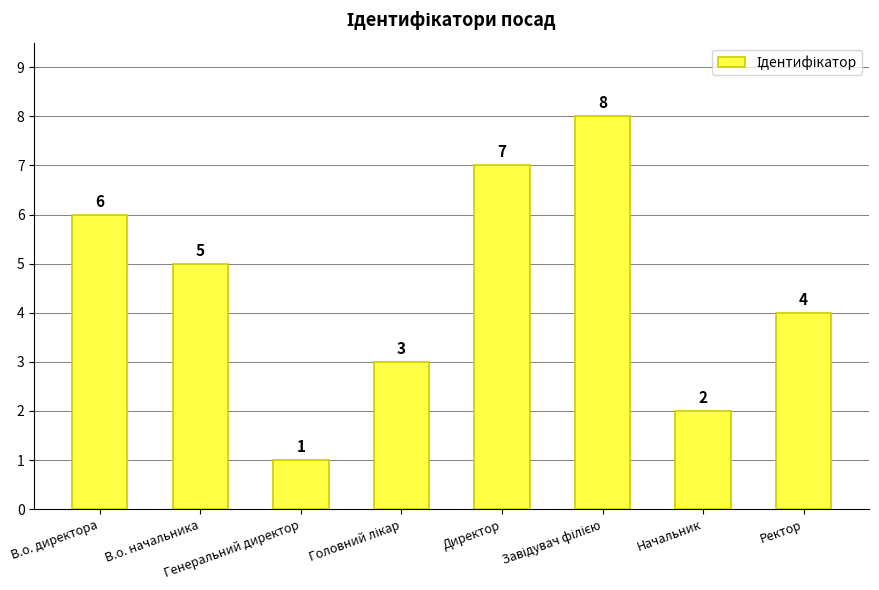

How many values are between 3 and 7?

5